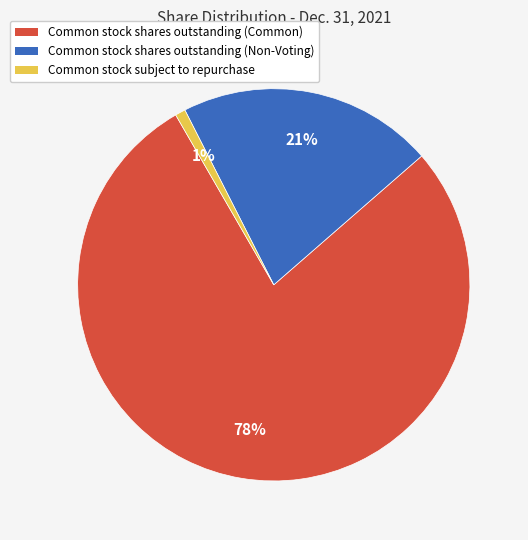

To the nearest percent, what is the difference between the largest and smallest slice percentages?

77%